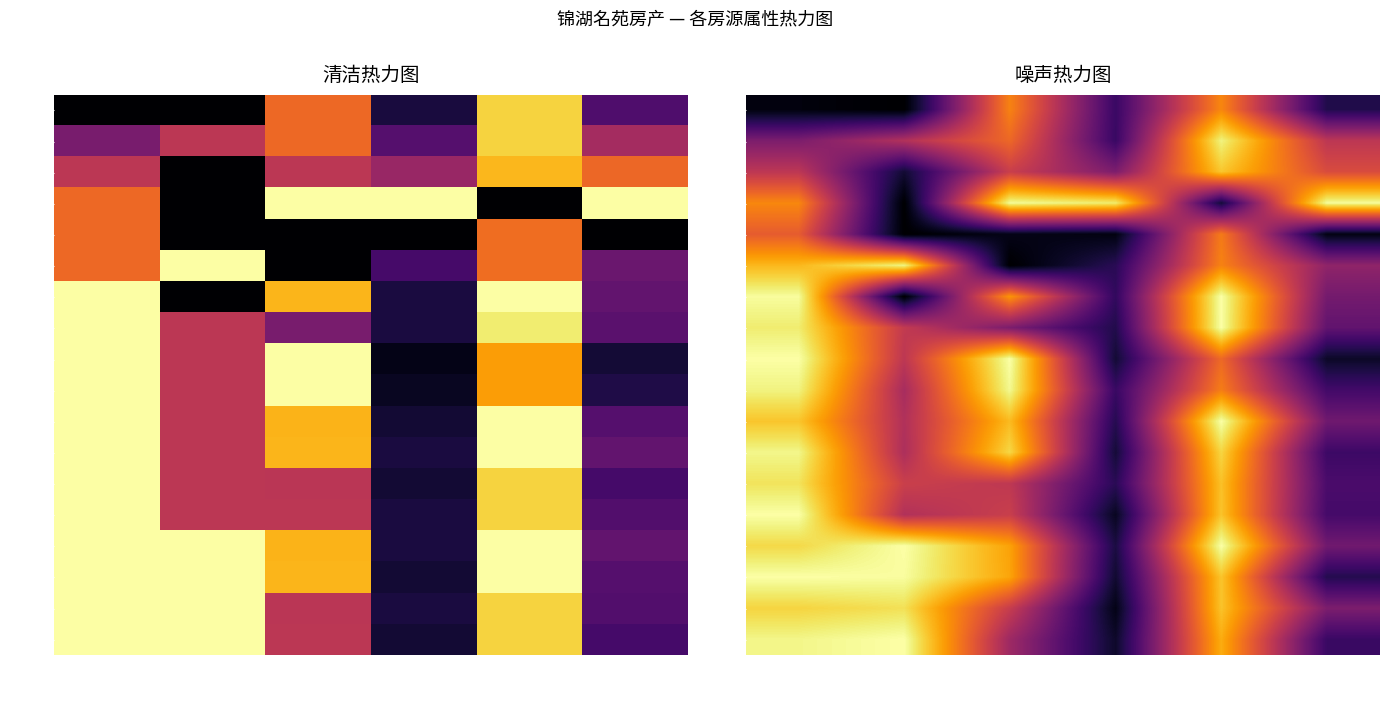

Which has a higher value, 幢号 or 单价?

单价